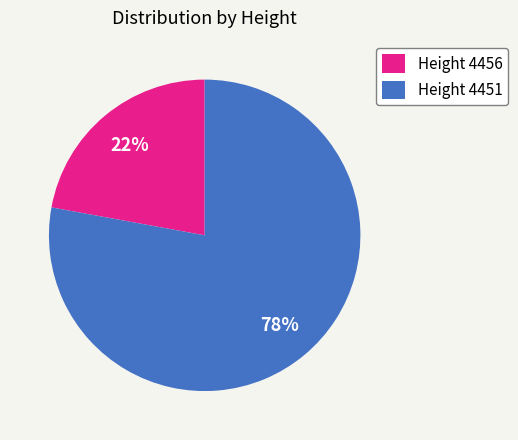

Between Height 4451 and Height 4456, which is larger?

Height 4451